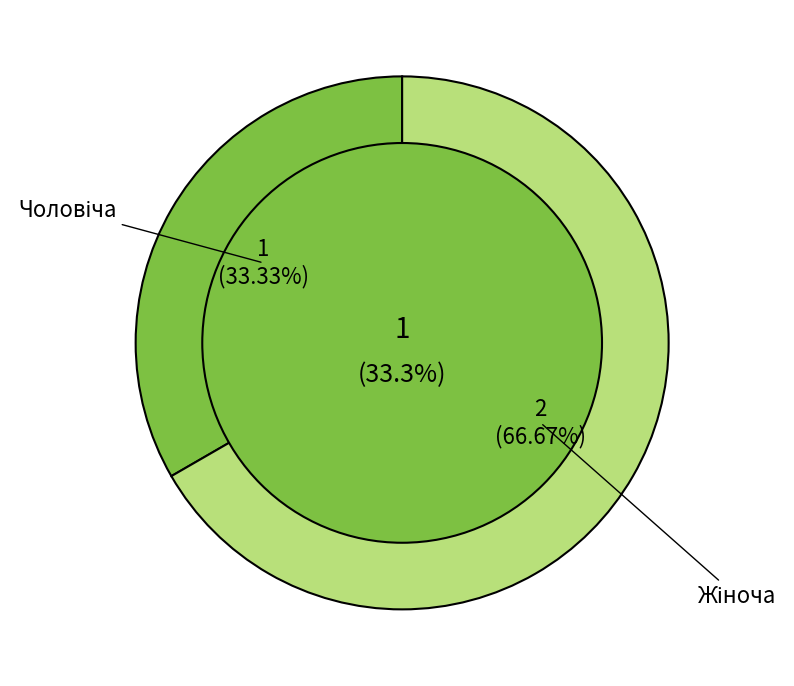

Is there a majority slice in this chart?

Yes